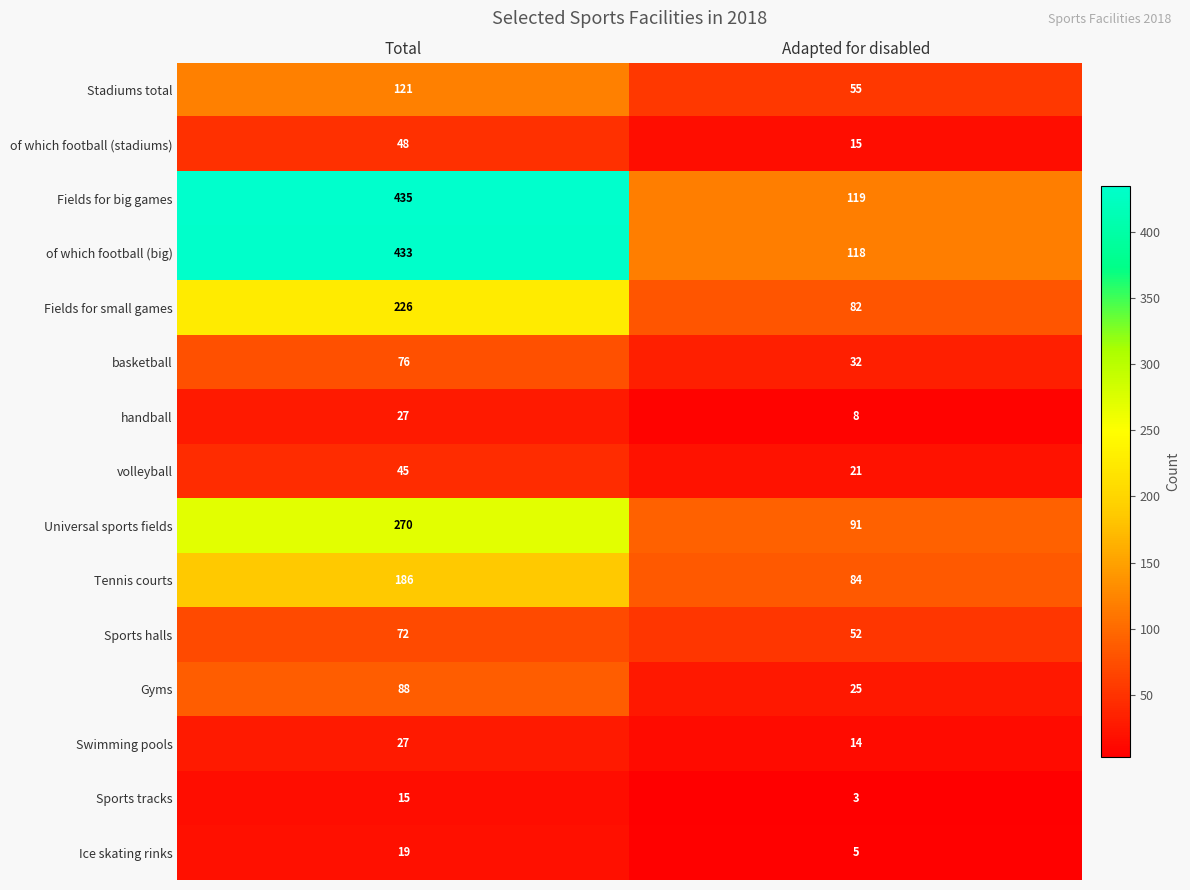

How many categories are shown in the chart?

2